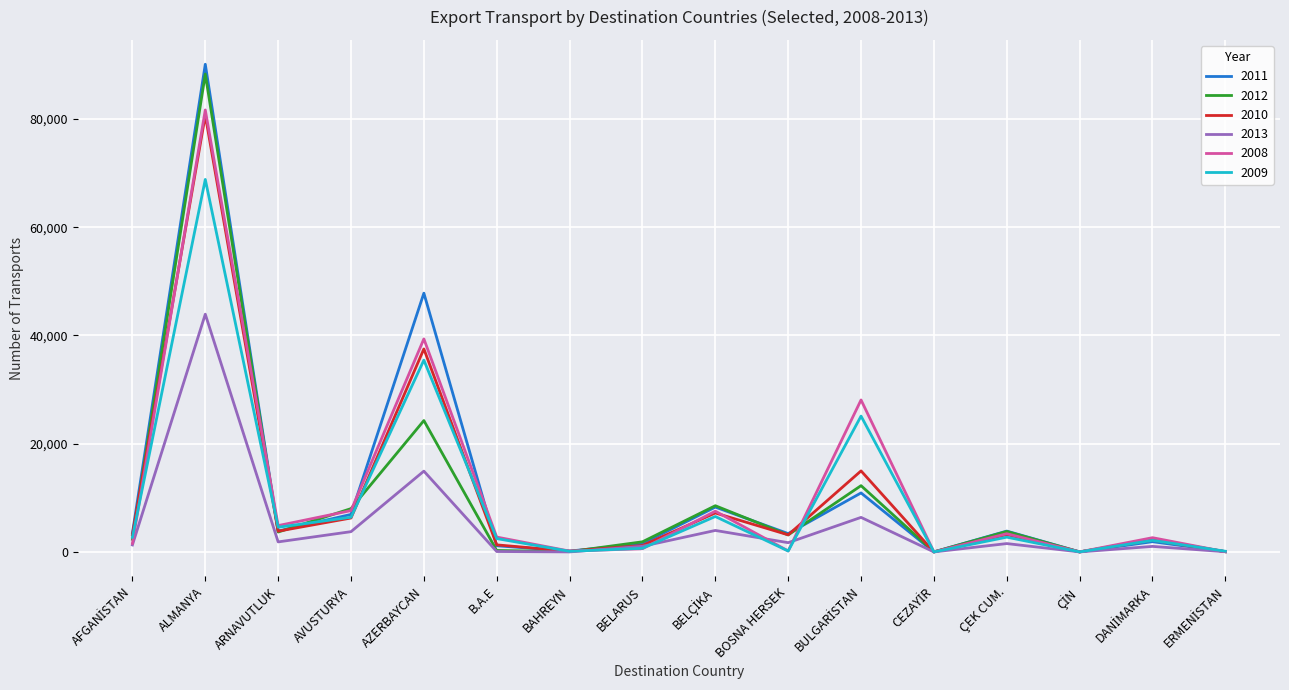

What is the difference between the highest and lowest values at ALMANYA?

46179